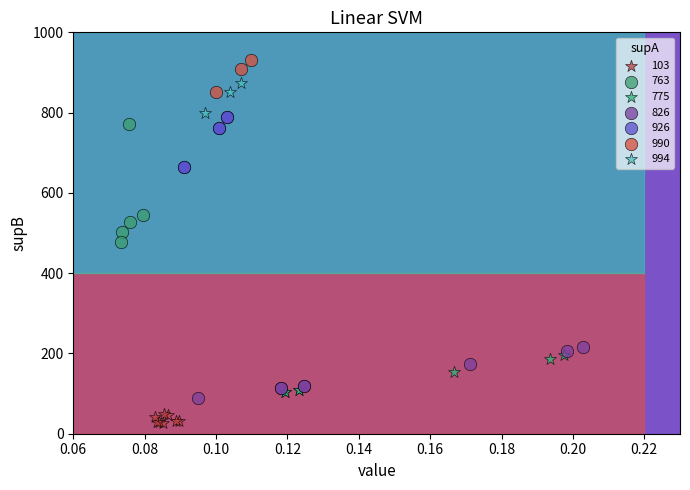

Which series contains the lowest Y value?

103